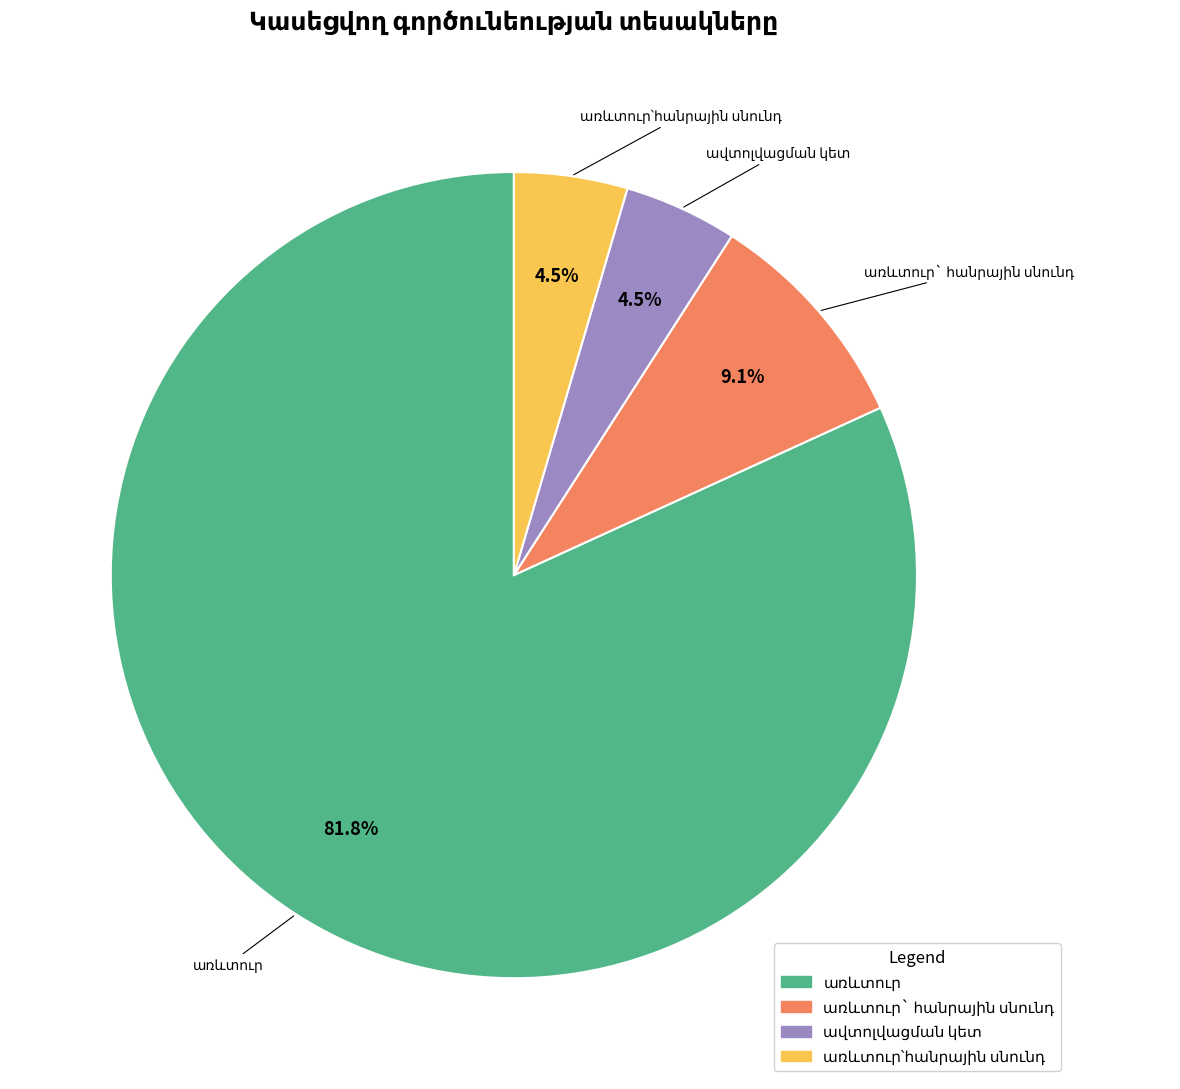

How many slices are in this pie chart?

4